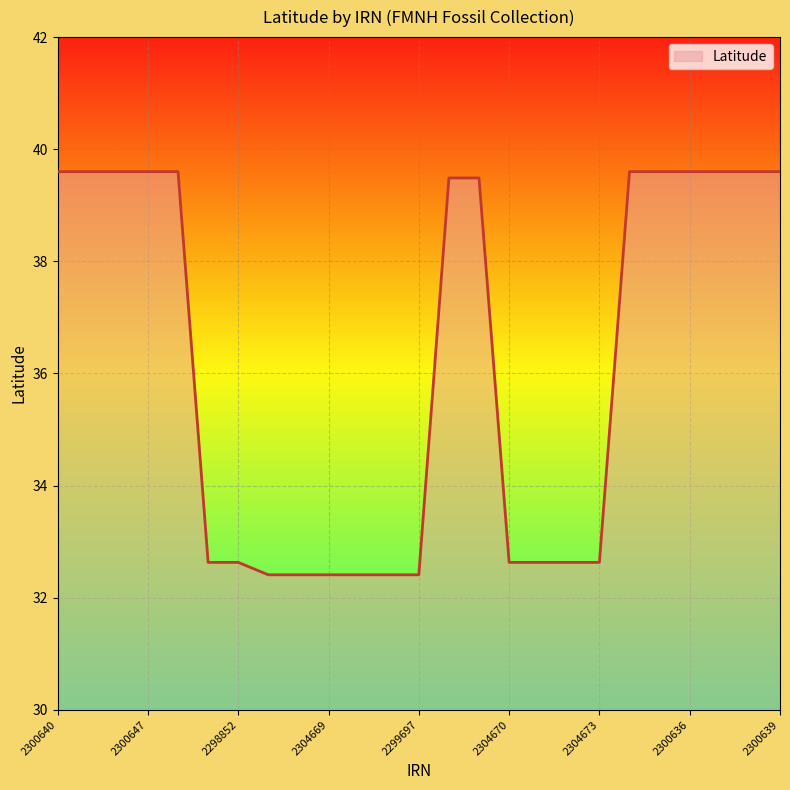

How many values exceed 39?

13